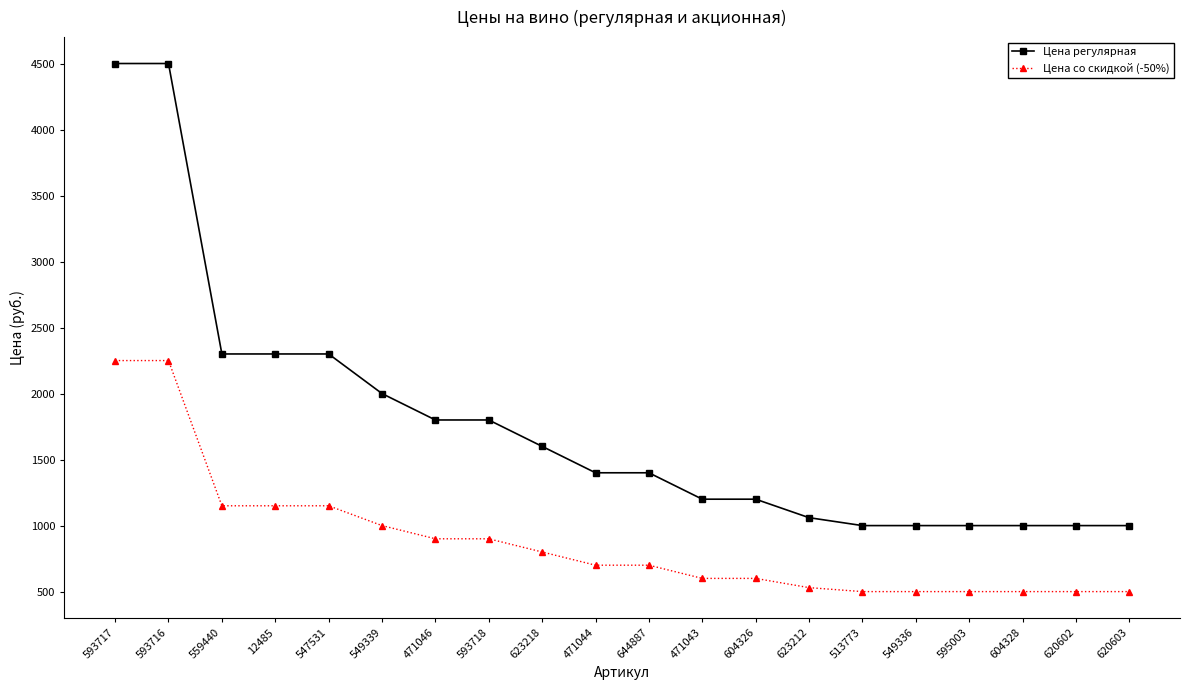

Does the chart have visible grid lines?

No